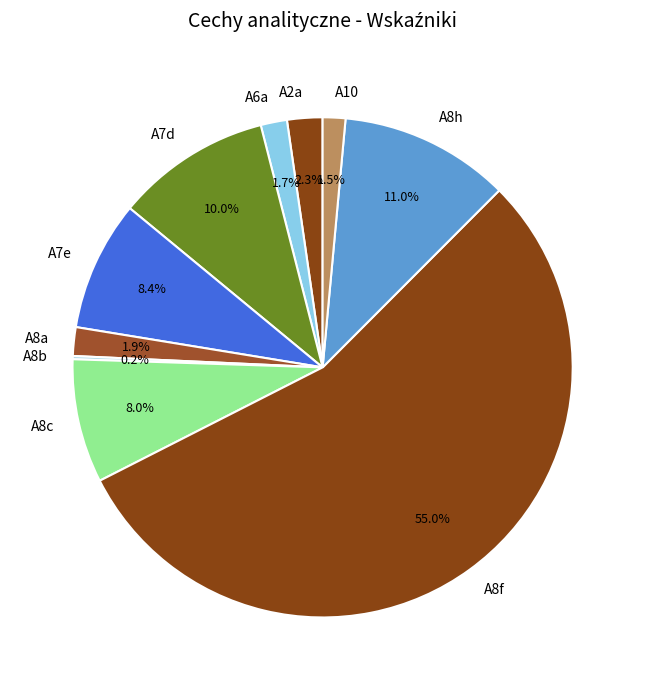

To the nearest percent, what is the combined percentage of A8h and A7e?

19%